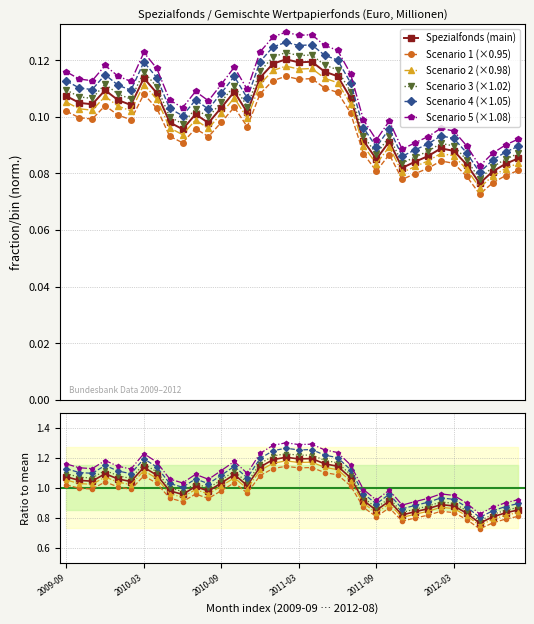

True or false: the data shows 0.1 at 2012-07.

True